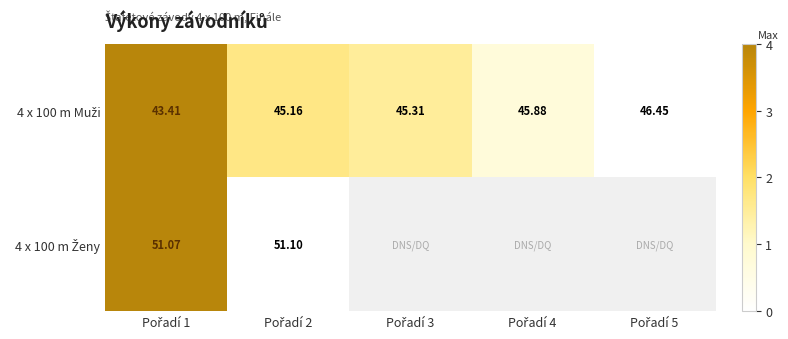

Between Pořadí 3 and Pořadí 4, which series saw the biggest shift?

4 x 100 m Muži